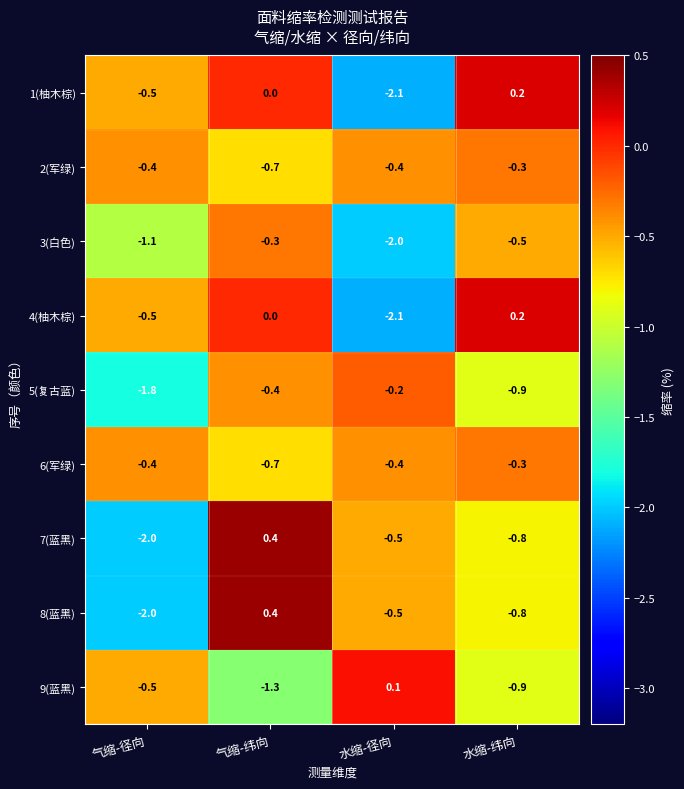

What is the average value of the 7(蓝黑) series?

-0.7